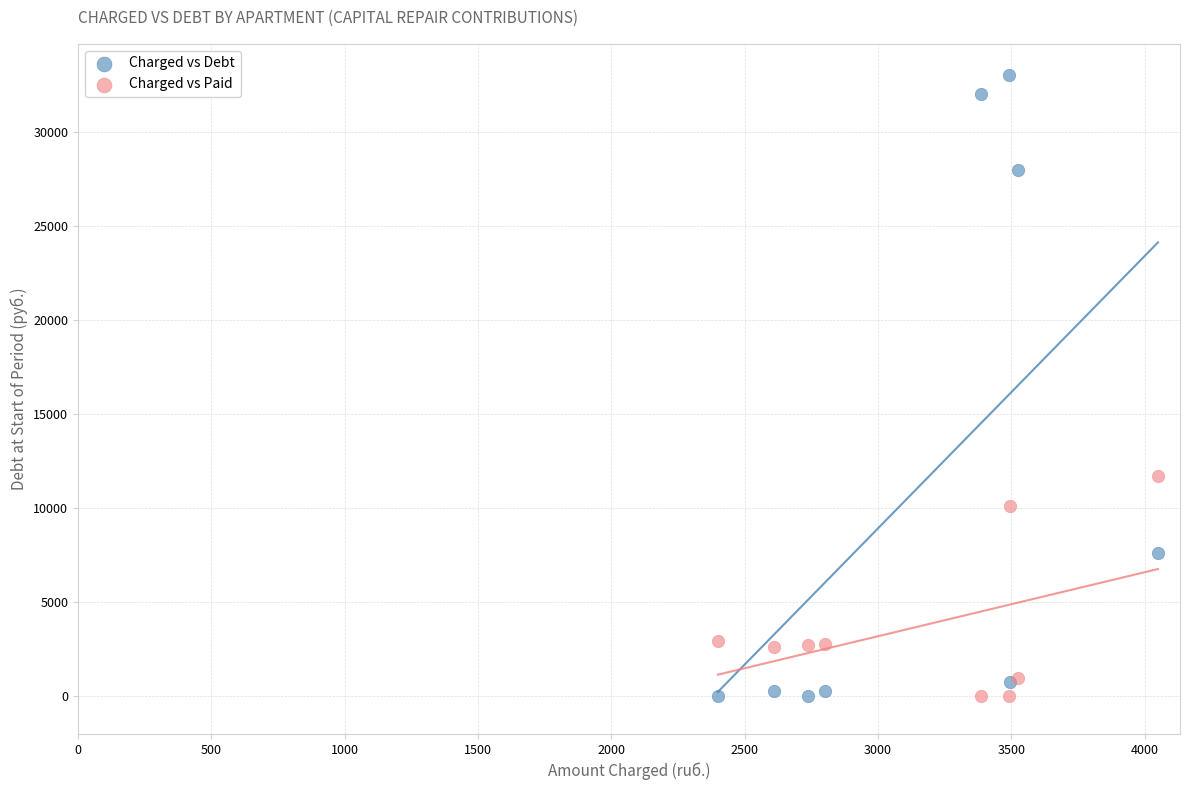

Which series reaches the maximum Y coordinate?

Charged vs Debt